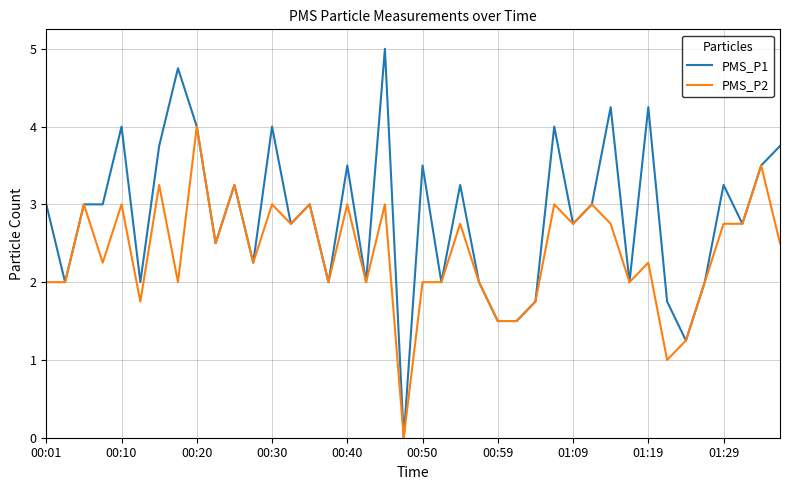

Which series has the largest total across all categories?

PMS_P1